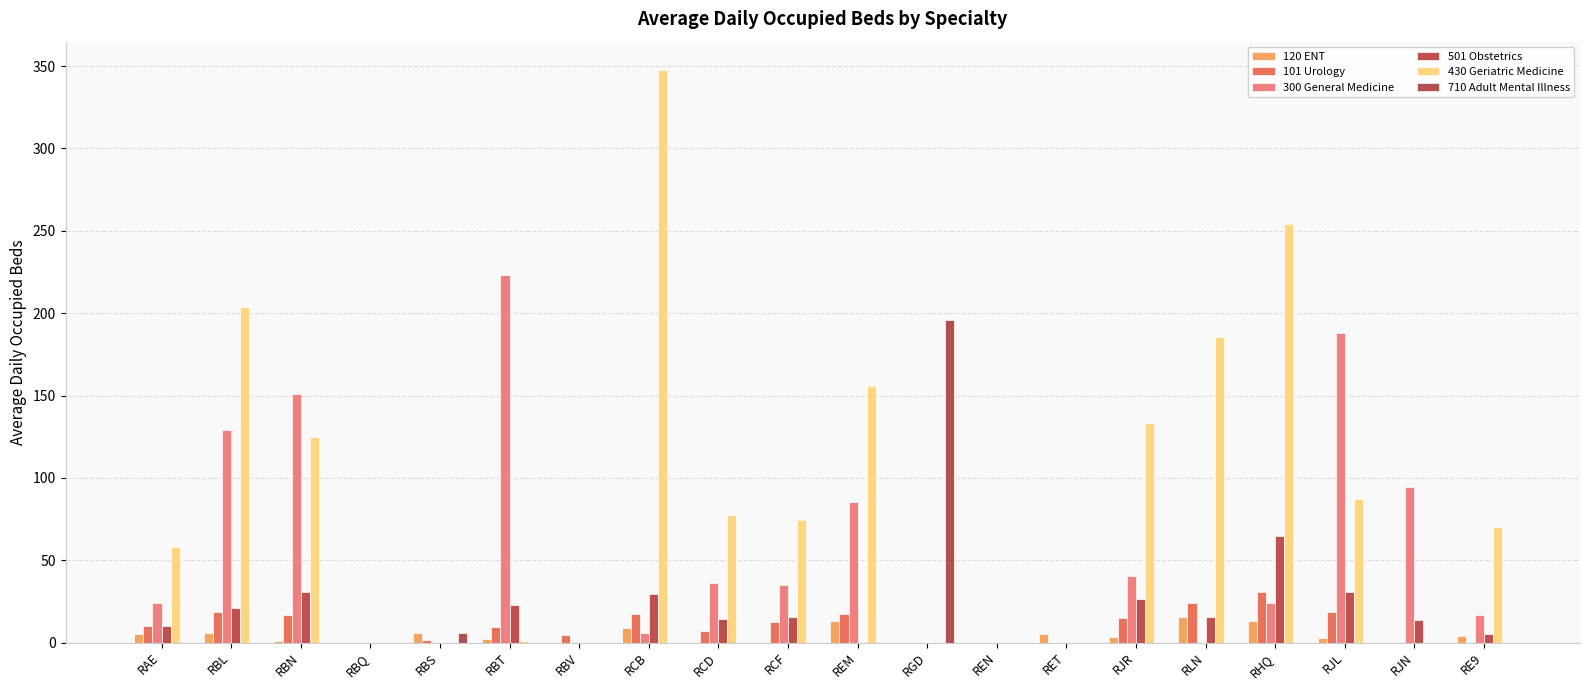

Where does the 300 General Medicine series first go above 23?

RAE